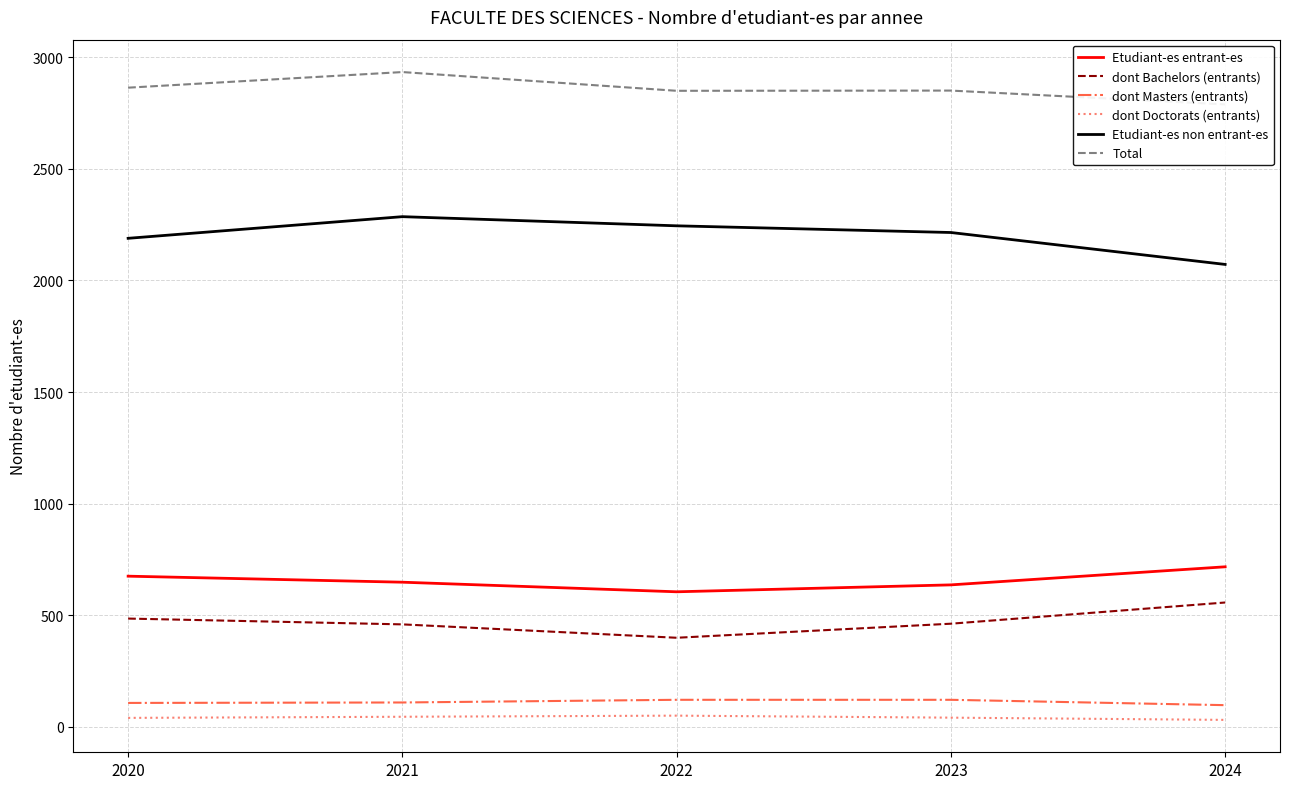

What is the highest value of the Etudiant-es entrant-es series?

717